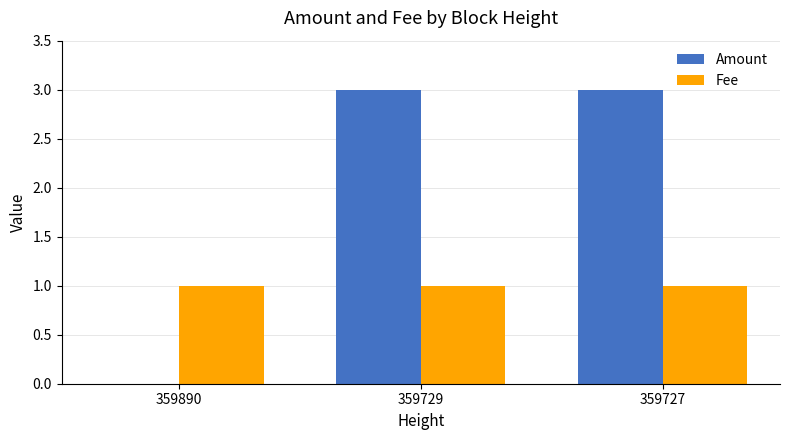

Is the value of Amount at 359729 greater than the value of Fee at 359729?

Yes